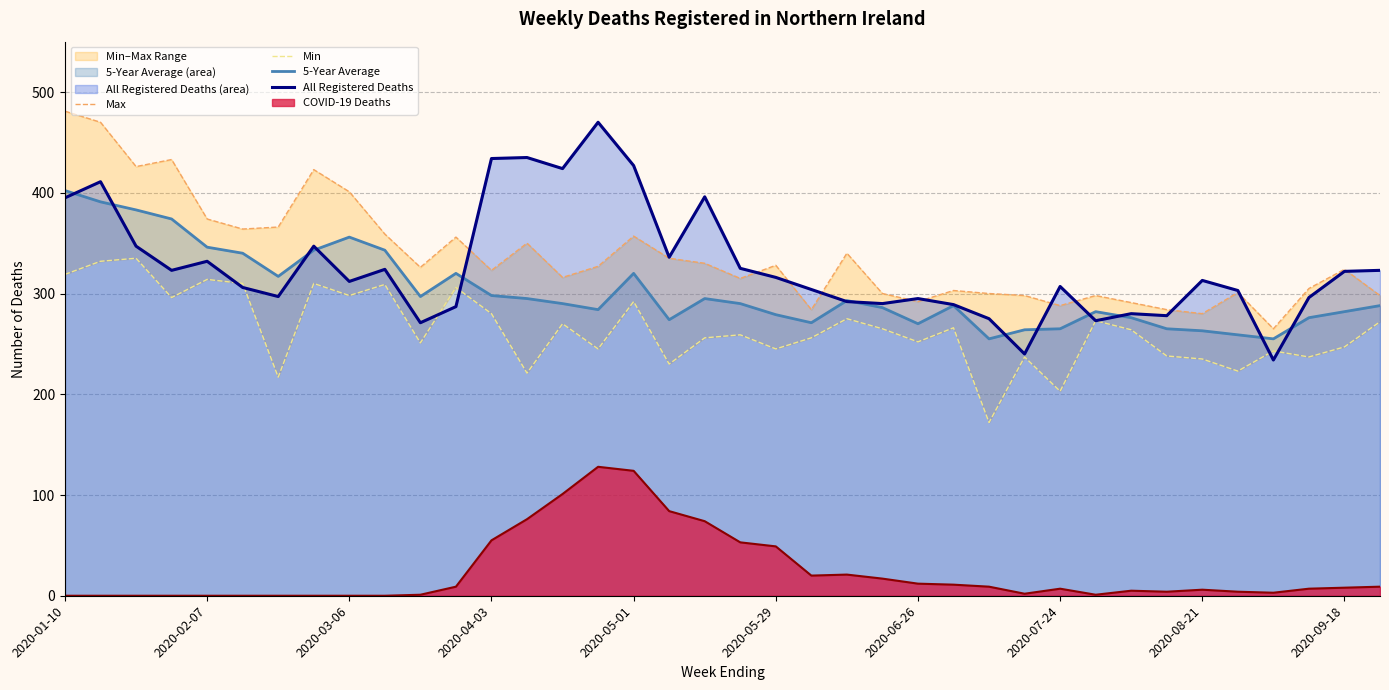

The value of Max at 15 is 327.0. True or false?

True